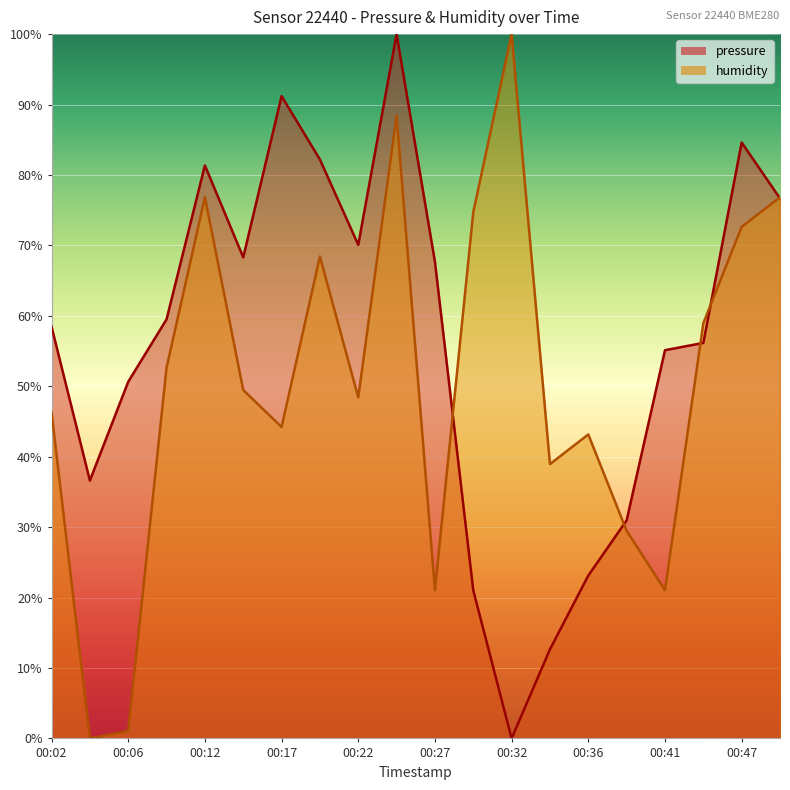

How many interior local peaks does the humidity series have?

5